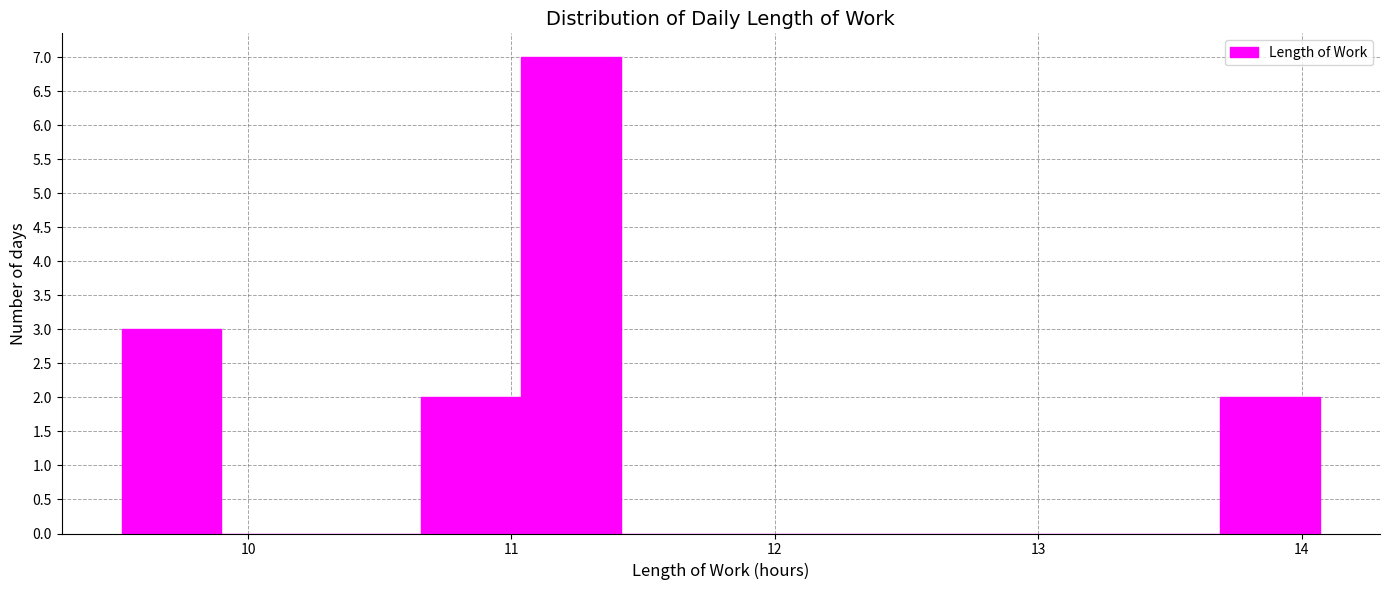

Read against the x-axis, roughly where is the centre of the tallest bar?

11.2